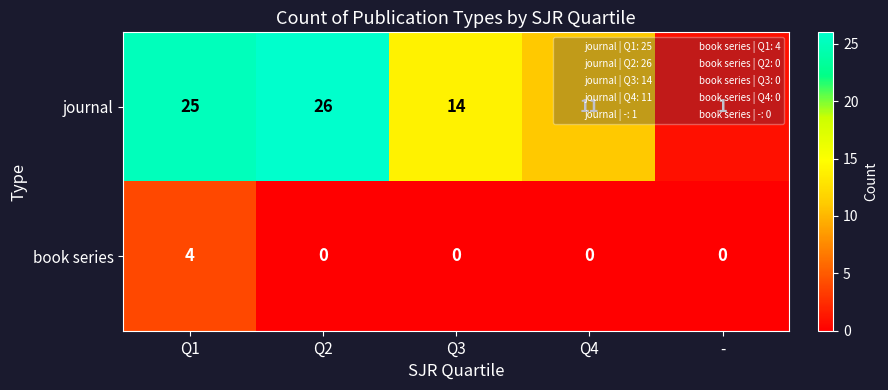

What is the highest value of the journal series?

26